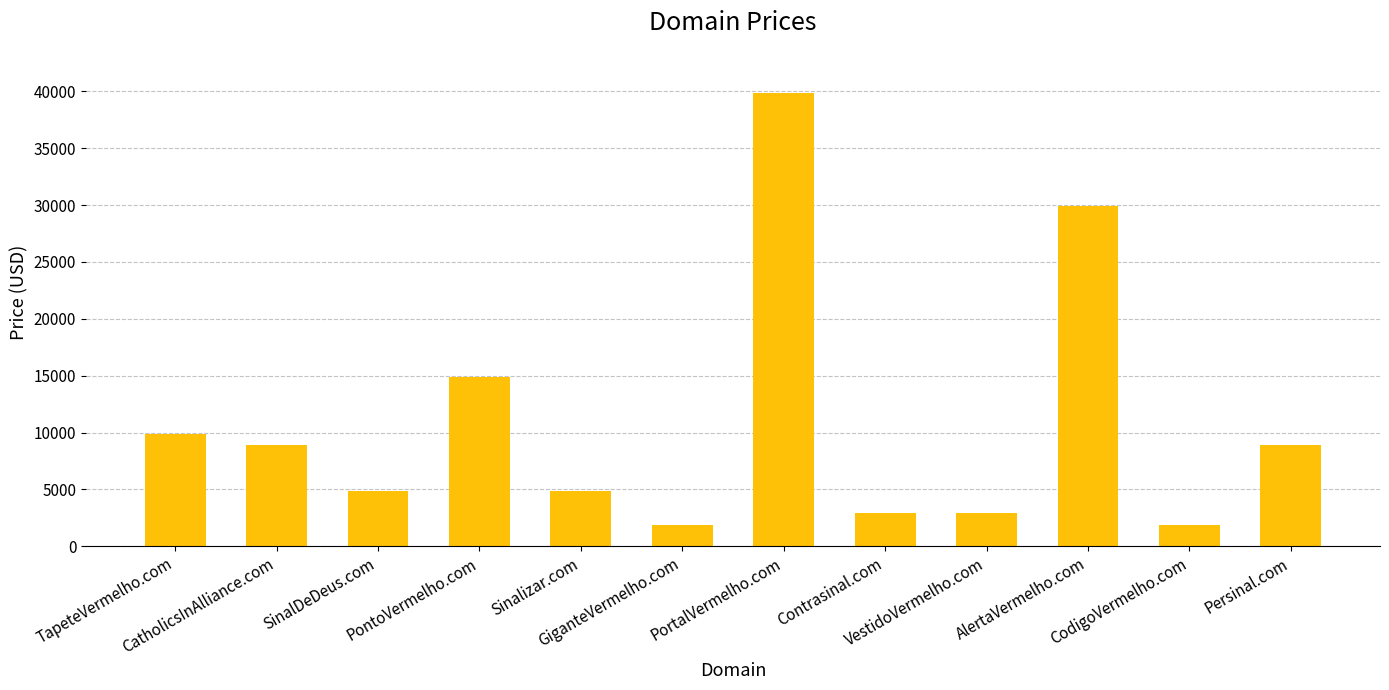

What is the difference between the maximum and second lowest values?

38000